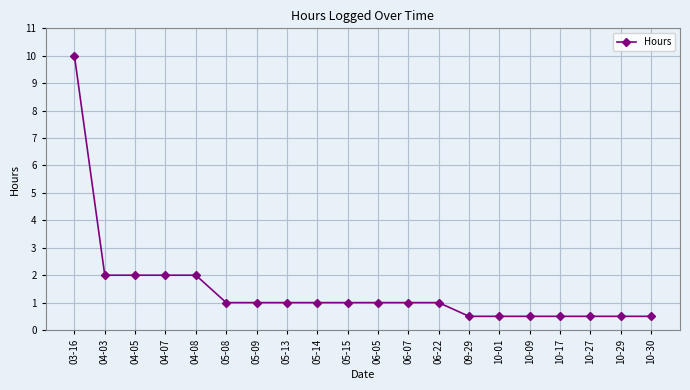

Approximately how many times larger is the value at 06-05 compared to 04-08?

0.5